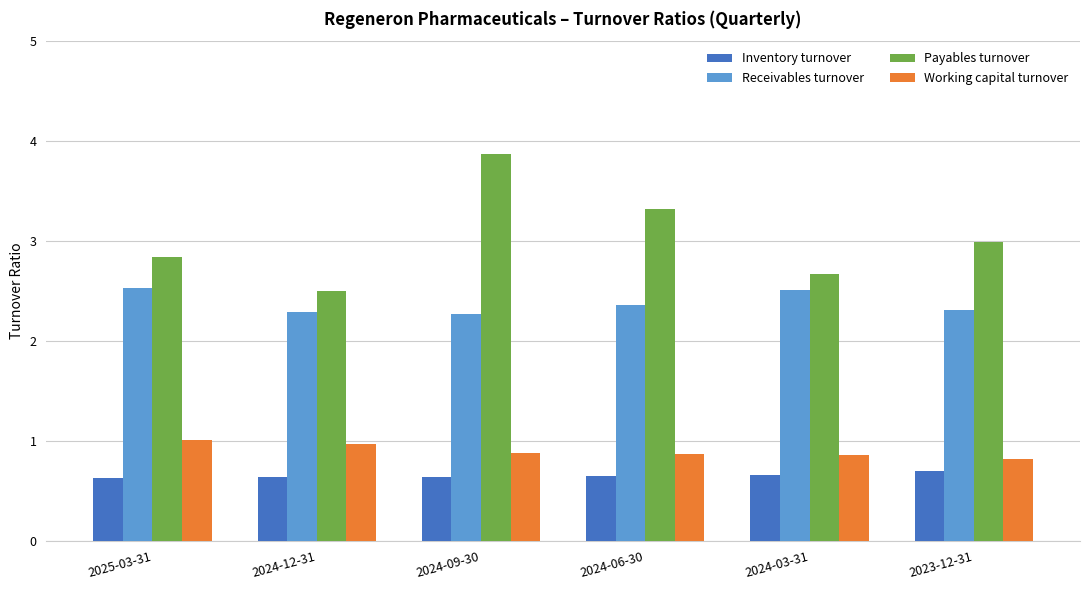

What is the difference between the highest and lowest values at 2023-12-31?

2.3